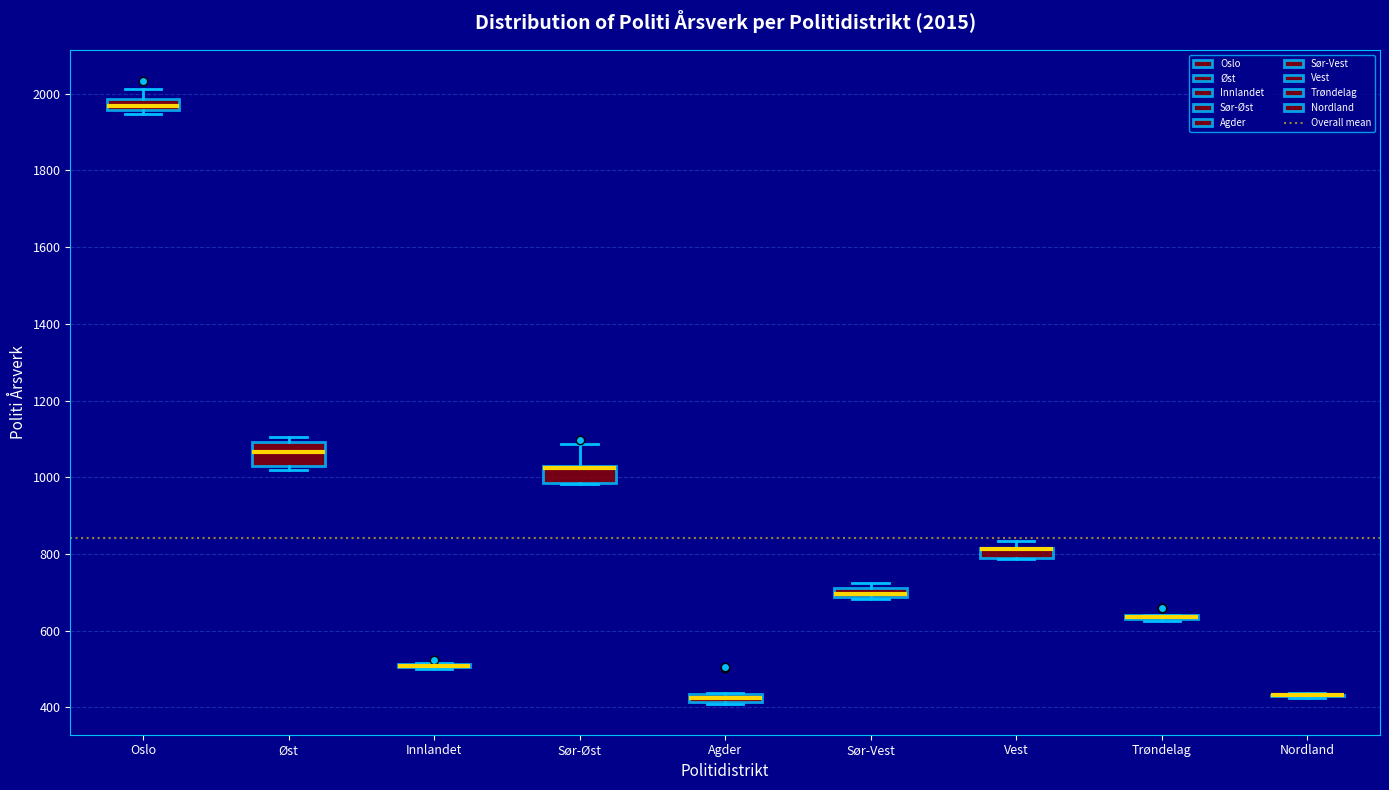

Which box is the tallest, from its lower edge to its upper edge?

Øst